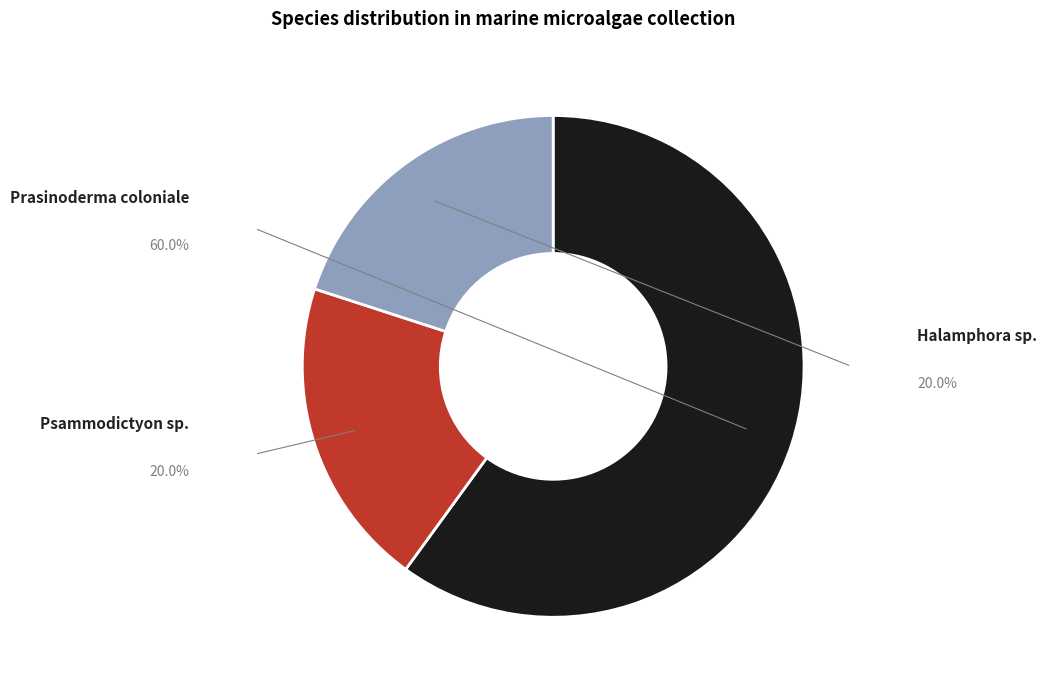

Is there any slice that represents more than half of the pie?

Yes